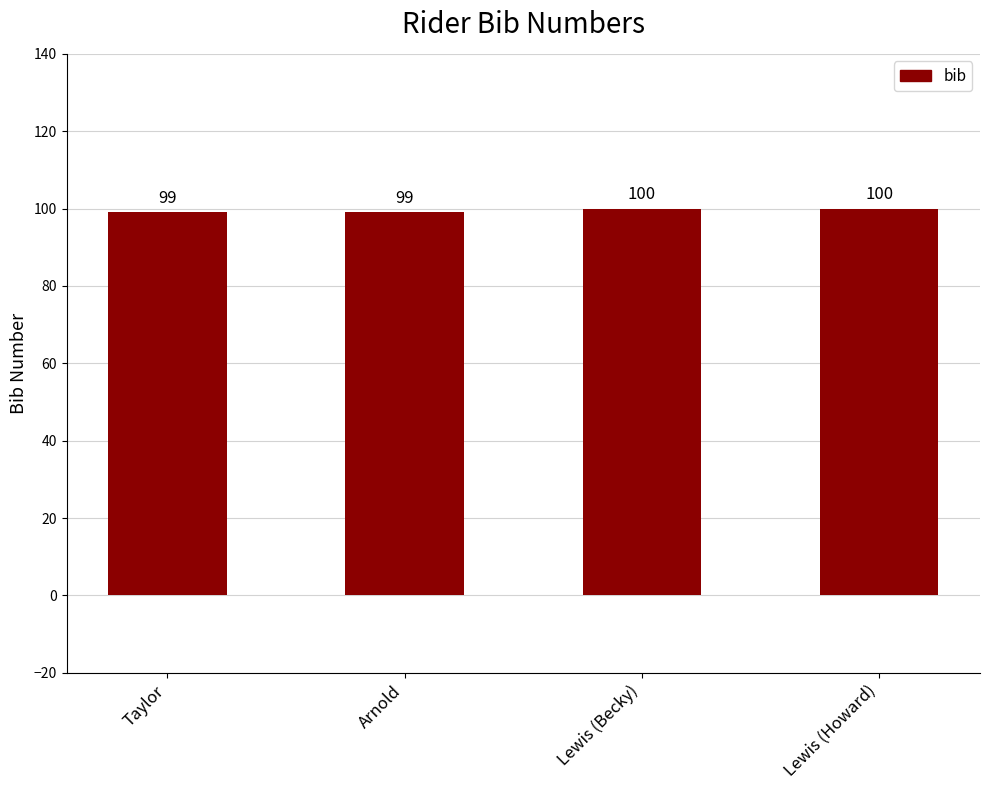

What is the value of the 1st bar from the left?

99